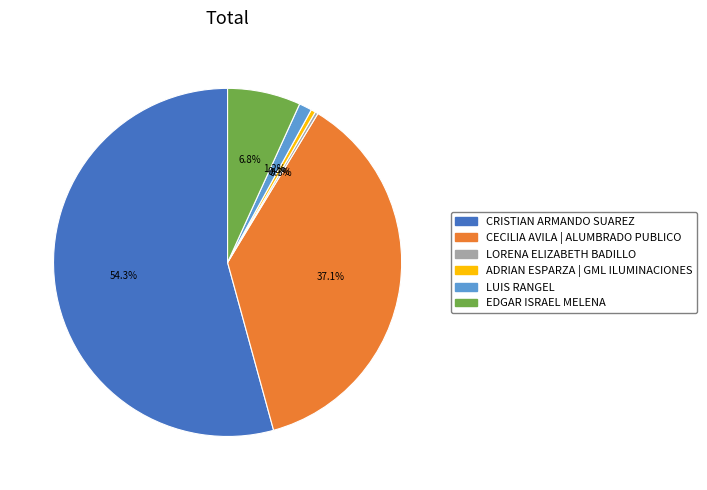

What percentage do ADRIAN ESPARZA | GML ILUMINACIONES and EDGAR ISRAEL MELENA together represent?

7.2%